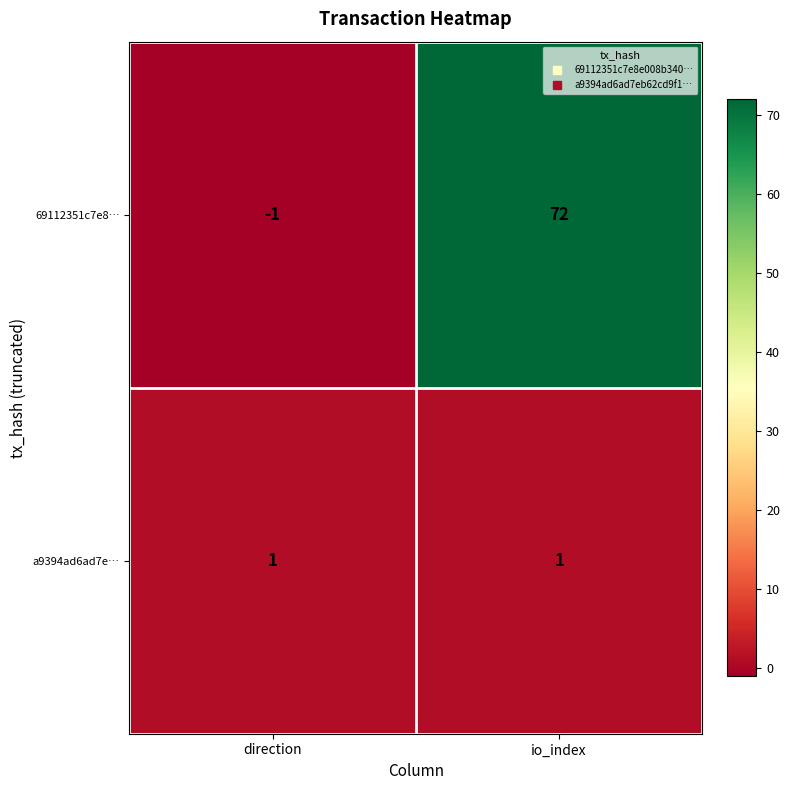

How many series are shown in this chart?

2